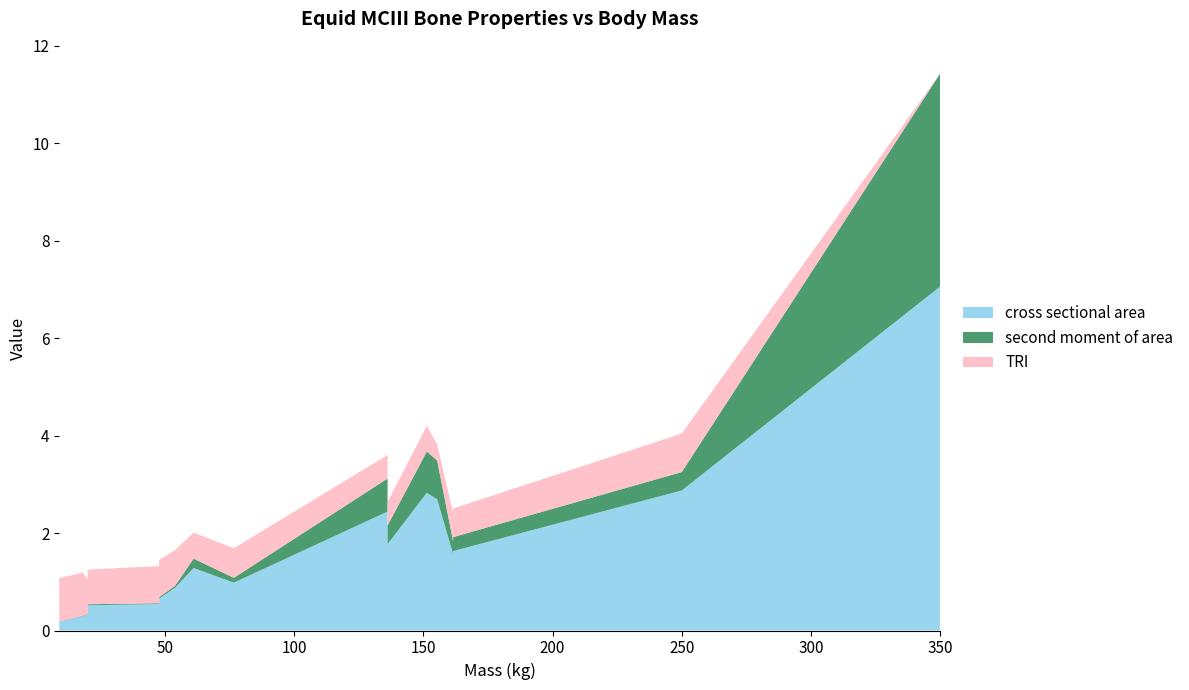

Reading left to right, transcribe all the data shown in this chart.

cross sectional area: 9=0.2	18=0.3	20=0.3	20=0.5	47.7=0.5	47.7=0.7	53.8=0.9	61=1.3	76.6=1.0	136.1=2.4	136.1=1.8	151.3=2.8	155.3=2.7	161.5=1.6	161.5=1.6	161.5=1.6	250=2.9	350=7.1
second moment of area: 9=0.0	18=0.0	20=0.0	20=0.0	47.7=0.0	47.7=0.0	53.8=0.0	61=0.2	76.6=0.1	136.1=0.7	136.1=0.4	151.3=0.8	155.3=0.8	161.5=0.3	161.5=0.3	161.5=0.3	250=0.4	350=4.4
TRI: 9=0.9	18=0.9	20=0.7	20=0.7	47.7=0.8	47.7=0.8	53.8=0.7	61=0.5	76.6=0.6	136.1=0.5	136.1=0.5	151.3=0.5	155.3=0.3	161.5=0.6	161.5=0.6	161.5=0.6	250=0.8	350=0.0